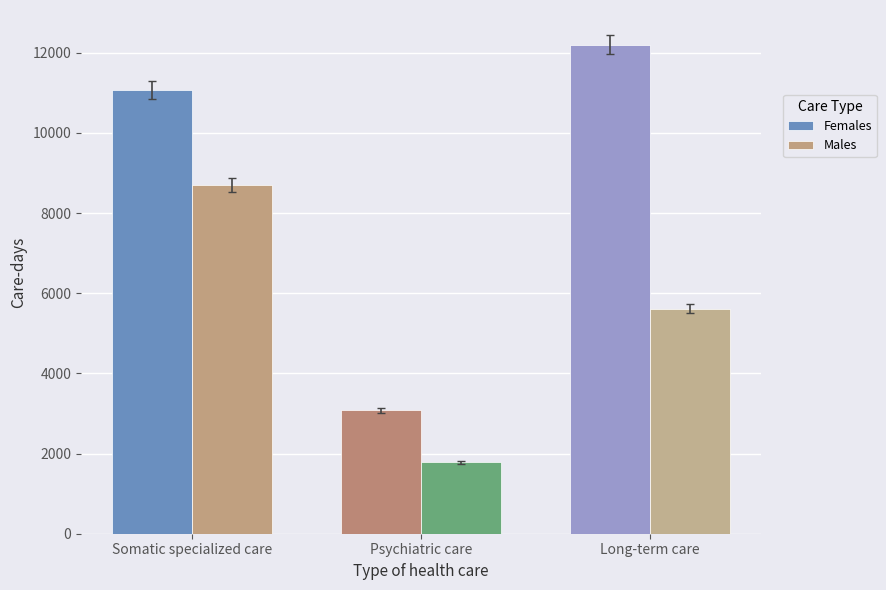

What is the minimum value shown in the chart?

1784